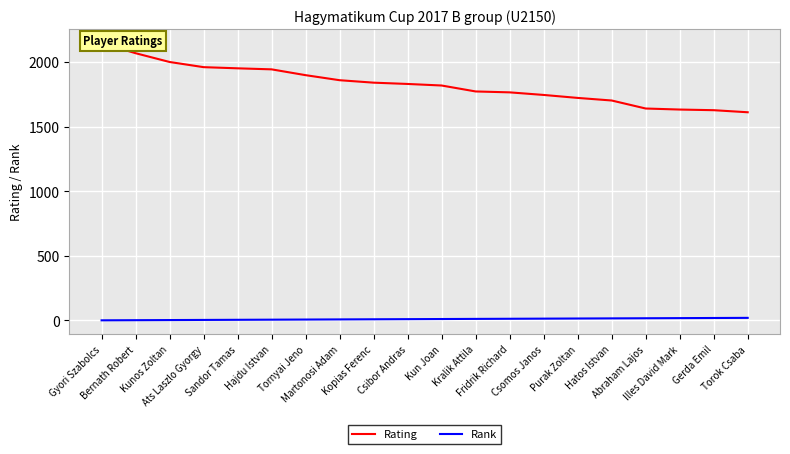

True or false: Rank and Rating intersect in this chart.

False